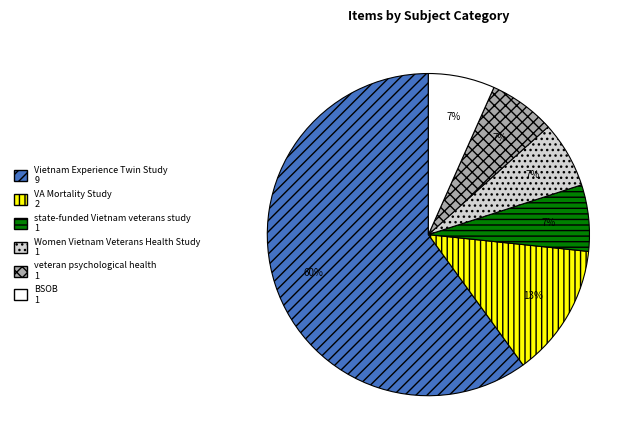

How many slices are in this pie chart?

6